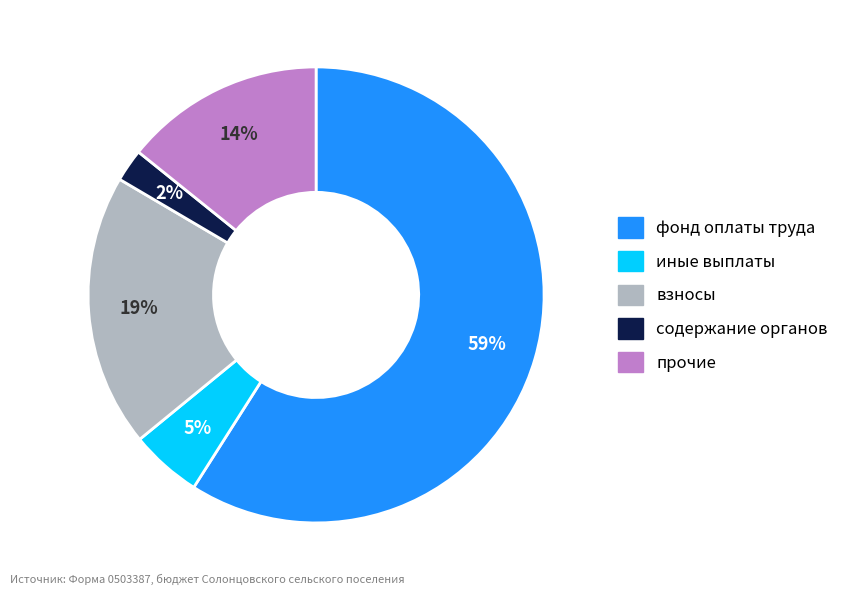

To the nearest percent, what is the average slice percentage?

20%